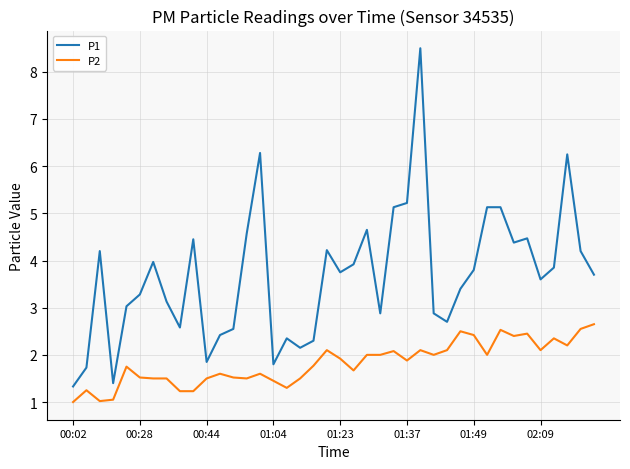

What is the average value of the P1 series?

3.7